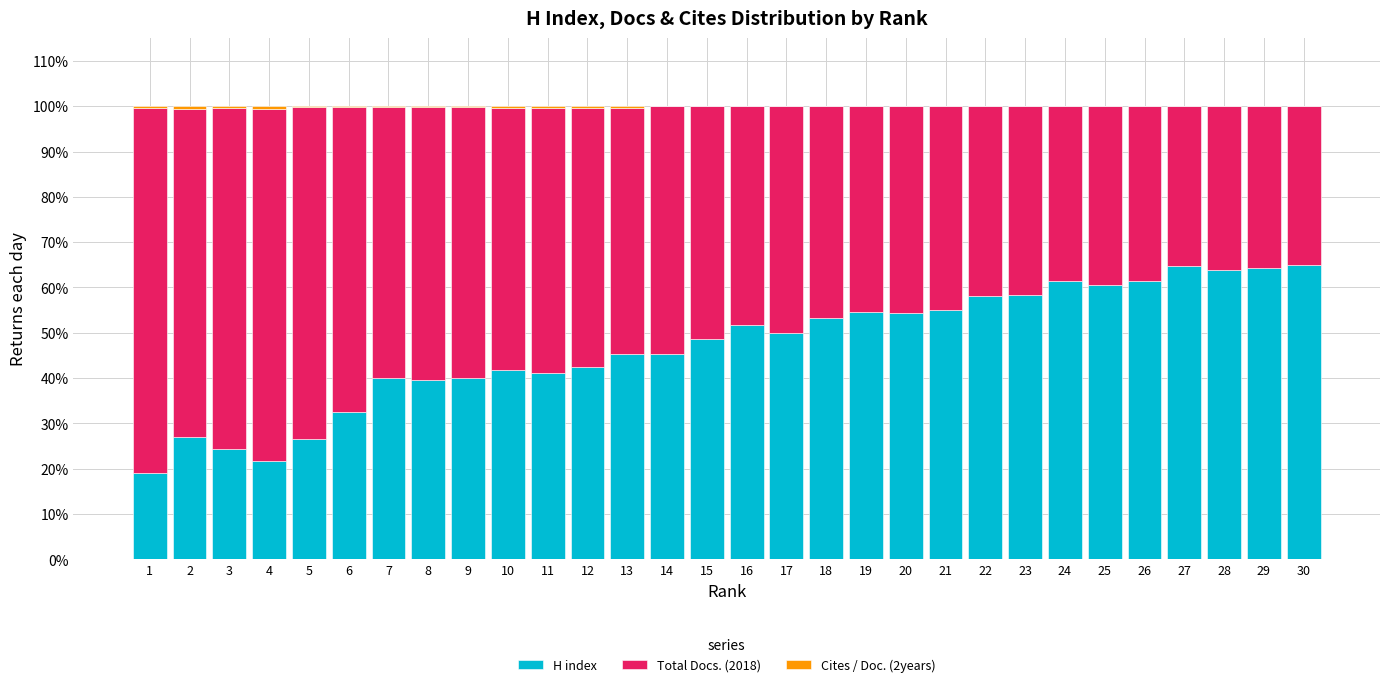

The H index series shows 64.4 at 29. True or false?

True